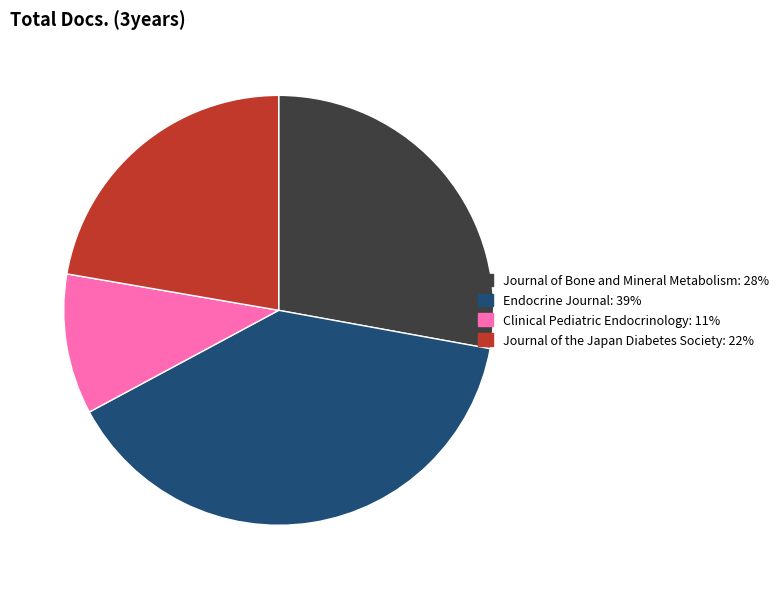

Which category has the smallest portion of the pie?

Clinical Pediatric Endocrinology